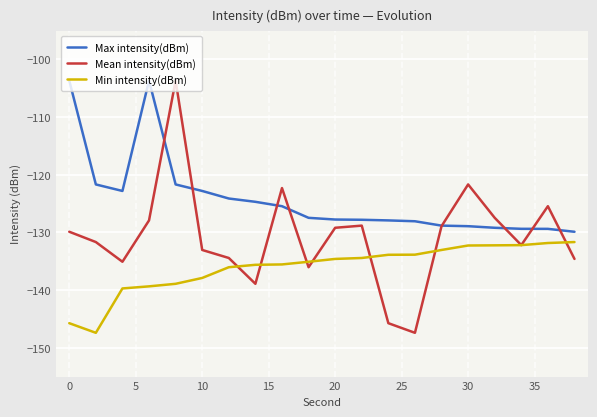

What is the minimum value shown in the chart?

-147.4